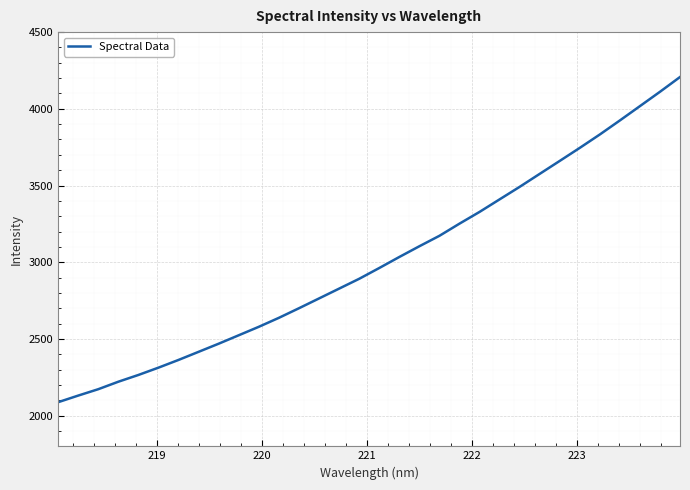

What is the greatest value displayed?

4207.2